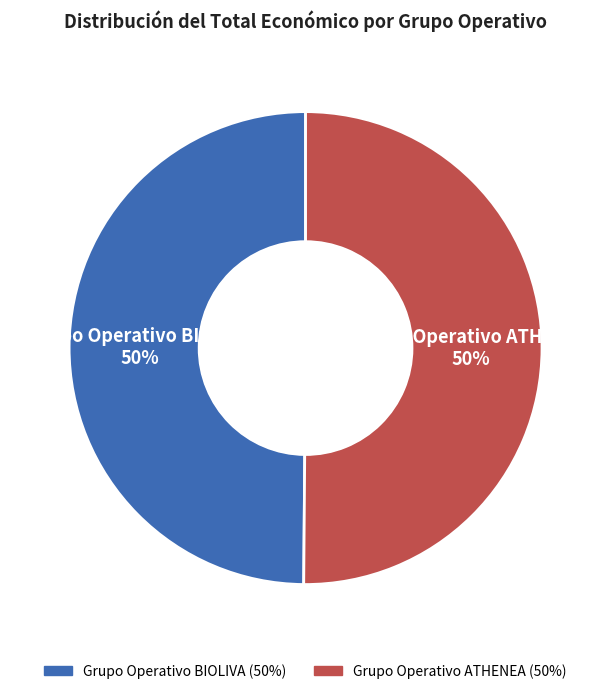

What is the ratio of the value at Grupo Operativo ATHENEA to the value at Grupo Operativo BIOLIVA?

1.0